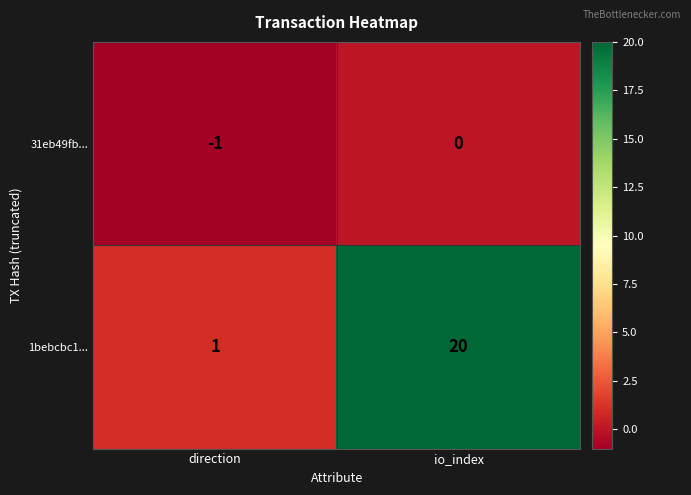

At how many categories does at least one series exceed 12?

1